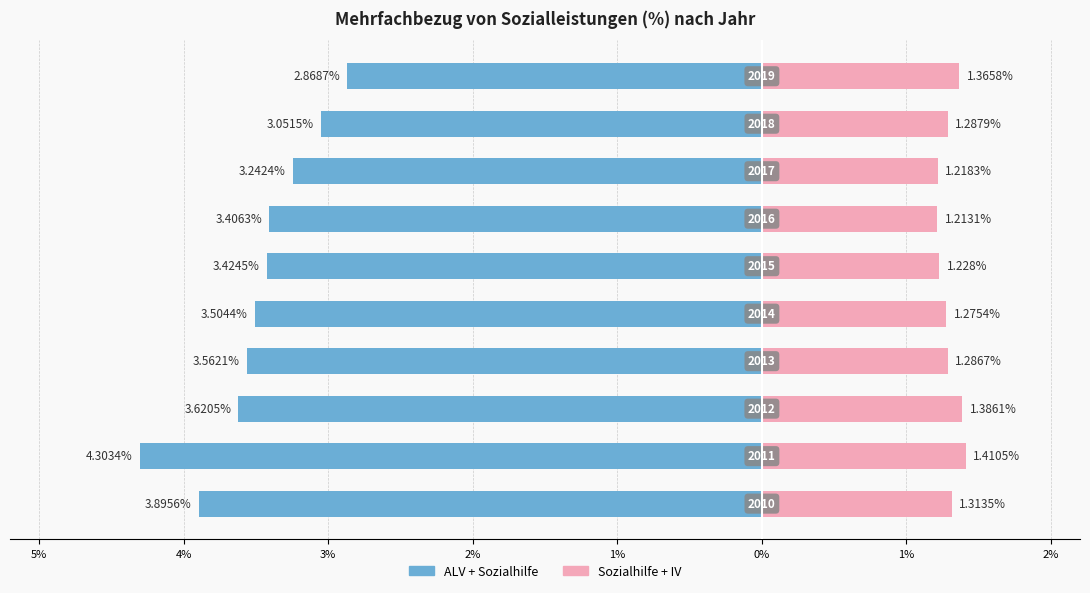

What is the minimum value for Sozialhilfe + IV?

1.2